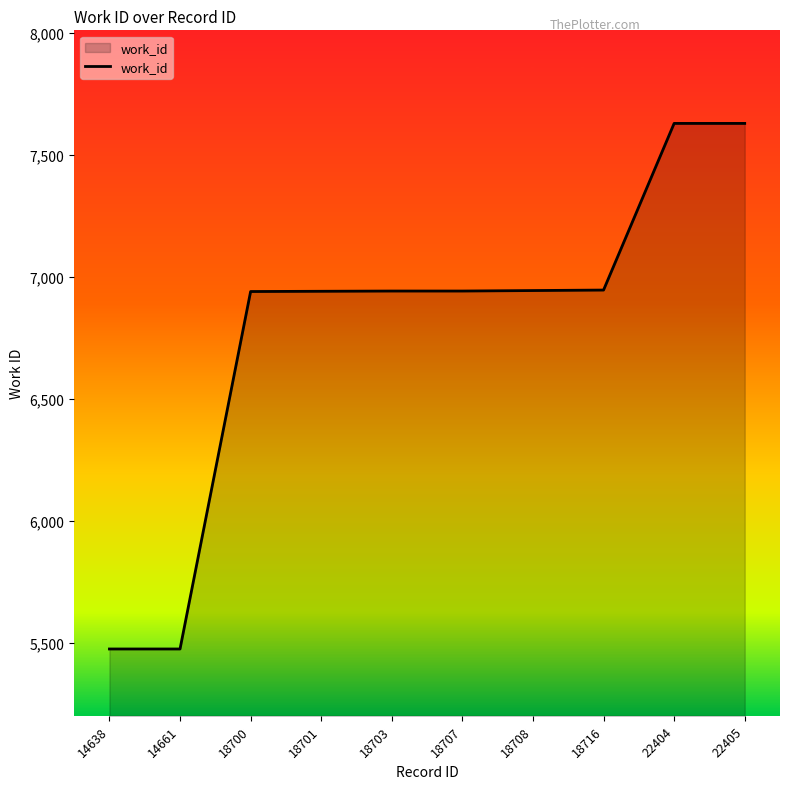

Approximately how many times larger is the value at 14638 compared to 22405?

0.7